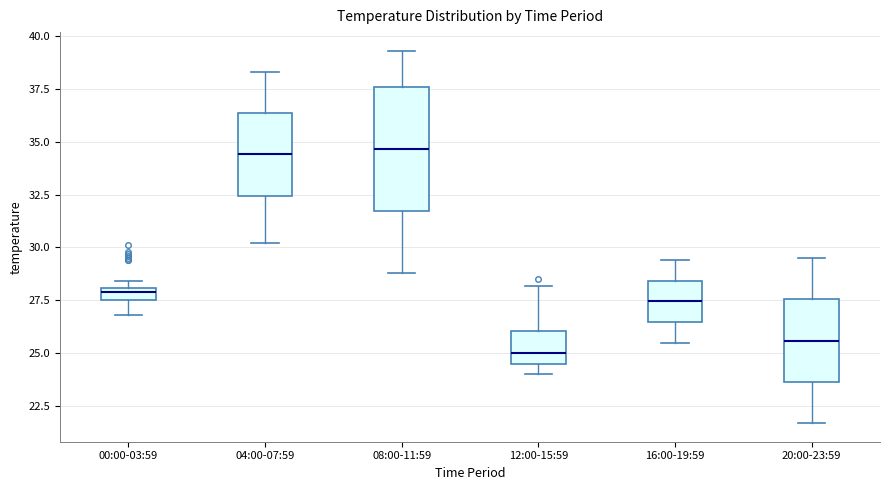

Where does the lower whisker of the box for 04:00-07:59 end on the y-axis? The values are not printed on the chart, so give them approximately, as read against the axis.

30.0